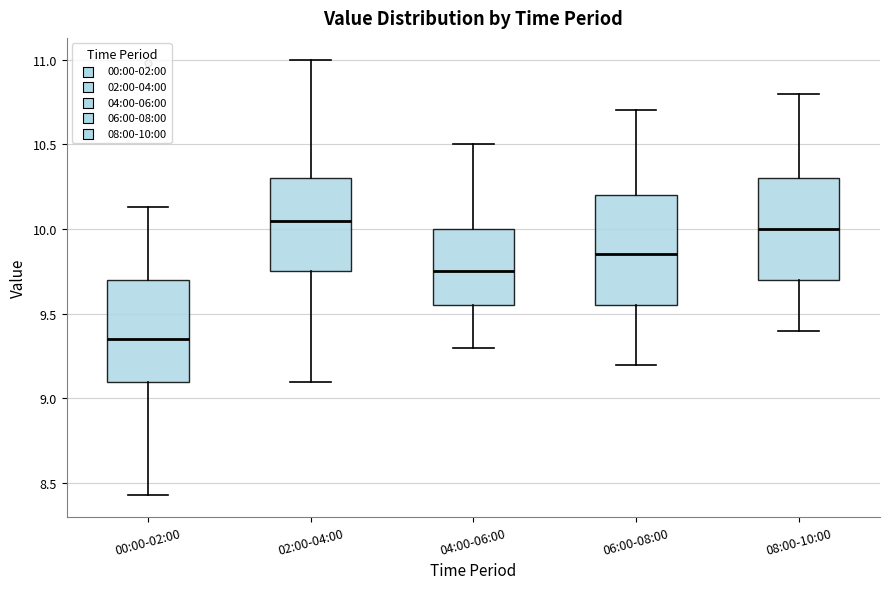

Reading left to right, read every box against the y-axis: the position of its median line, the range the box covers, and the ends of its whiskers. The values are not printed on the chart, so give them approximately, as read against the axis.

00:00-02:00: median 9.35, box 9.10 to 9.70, whiskers 8.45 to 10.15
02:00-04:00: median 10.05, box 9.75 to 10.30, whiskers 9.10 to 11.00
04:00-06:00: median 9.75, box 9.55 to 10.00, whiskers 9.30 to 10.50
06:00-08:00: median 9.85, box 9.55 to 10.20, whiskers 9.20 to 10.70
08:00-10:00: median 10.00, box 9.70 to 10.30, whiskers 9.40 to 10.80